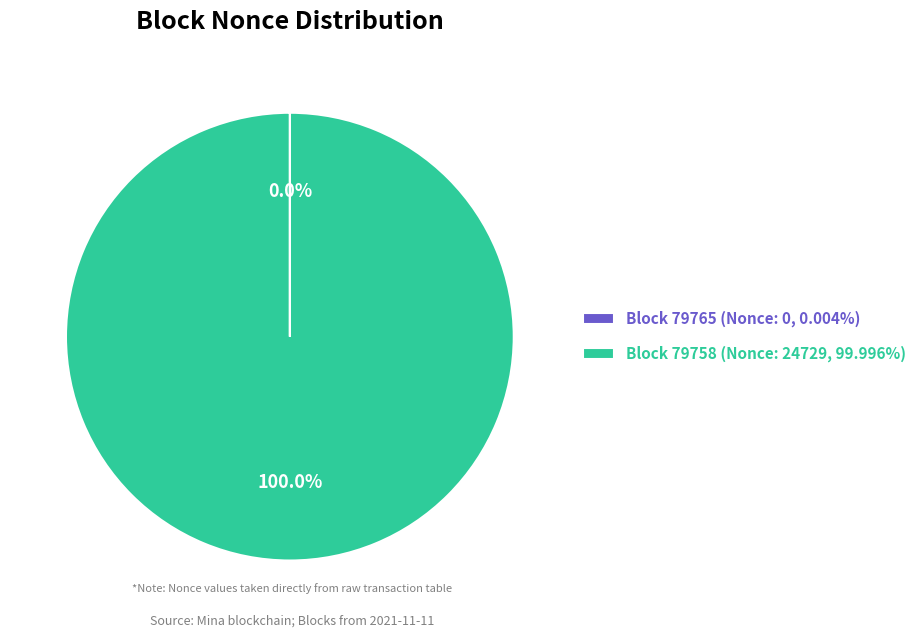

To the nearest percent, what is the difference between the largest and smallest slice percentages?

100%